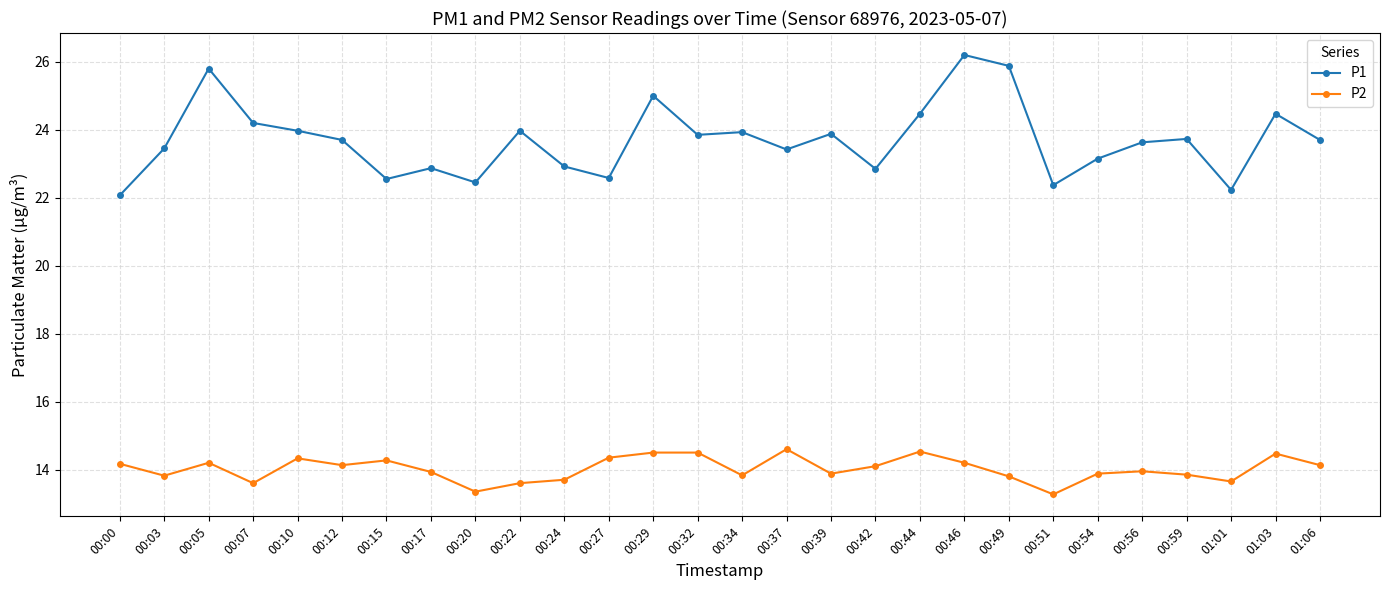

What is the smallest value displayed?

13.3